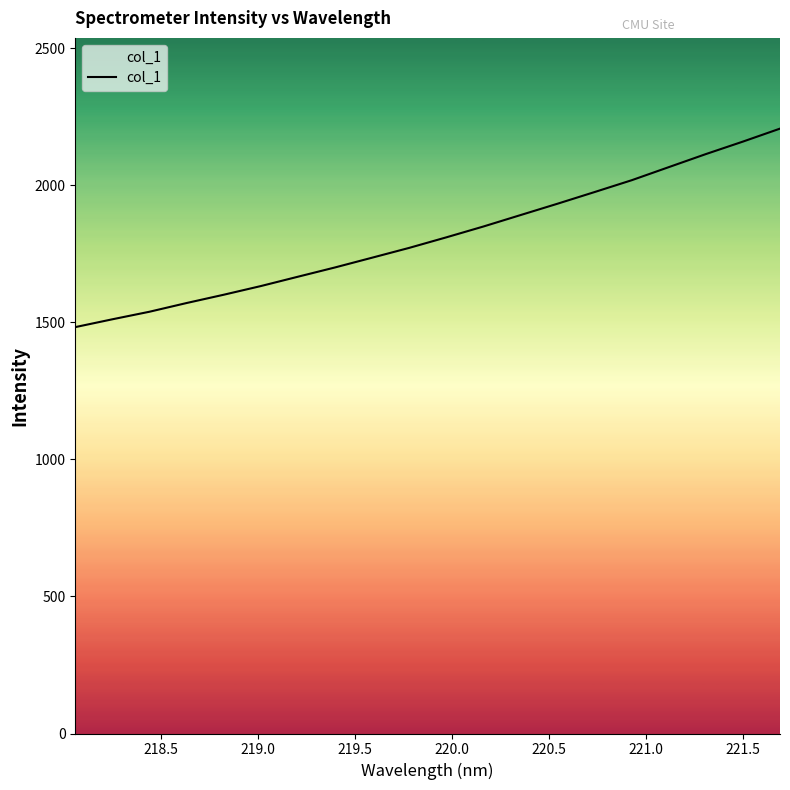

What is the smallest value displayed?

1482.4